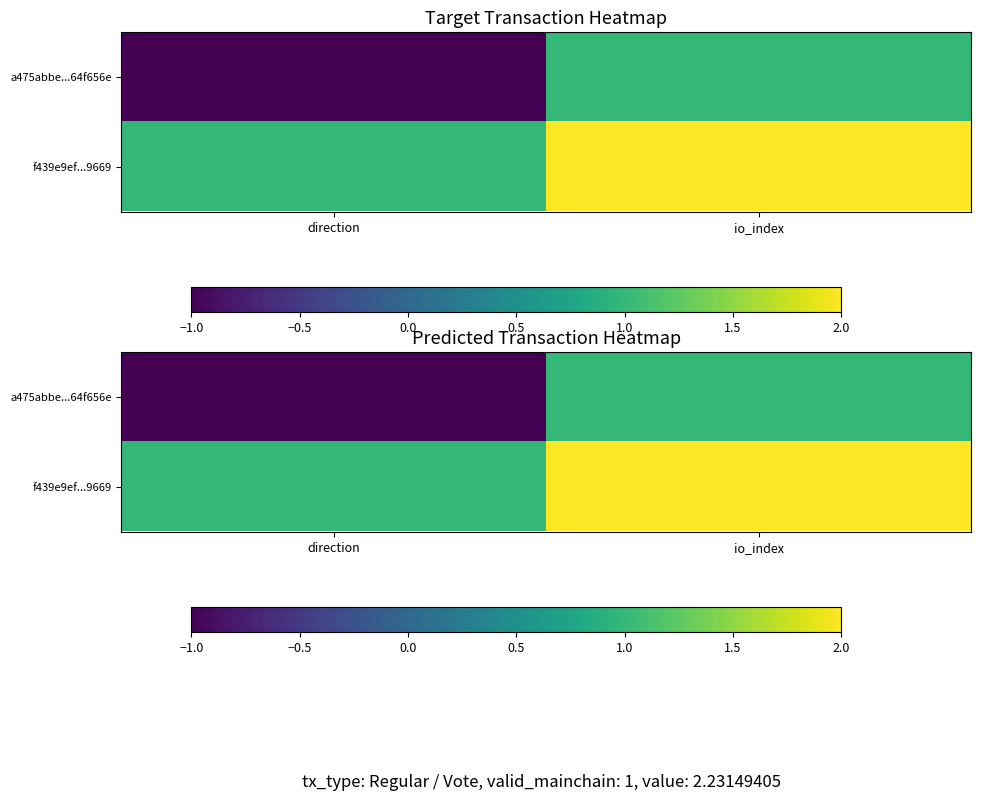

How many categories are shown in the chart?

2